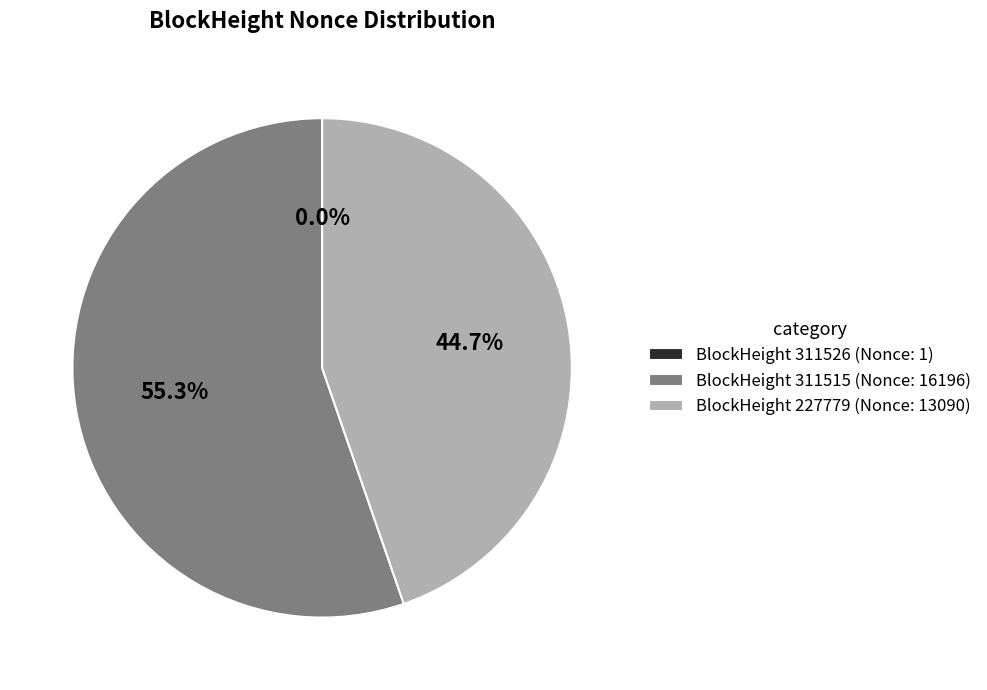

What is the majority slice?

BlockHeight 311515 (Nonce: 16196)